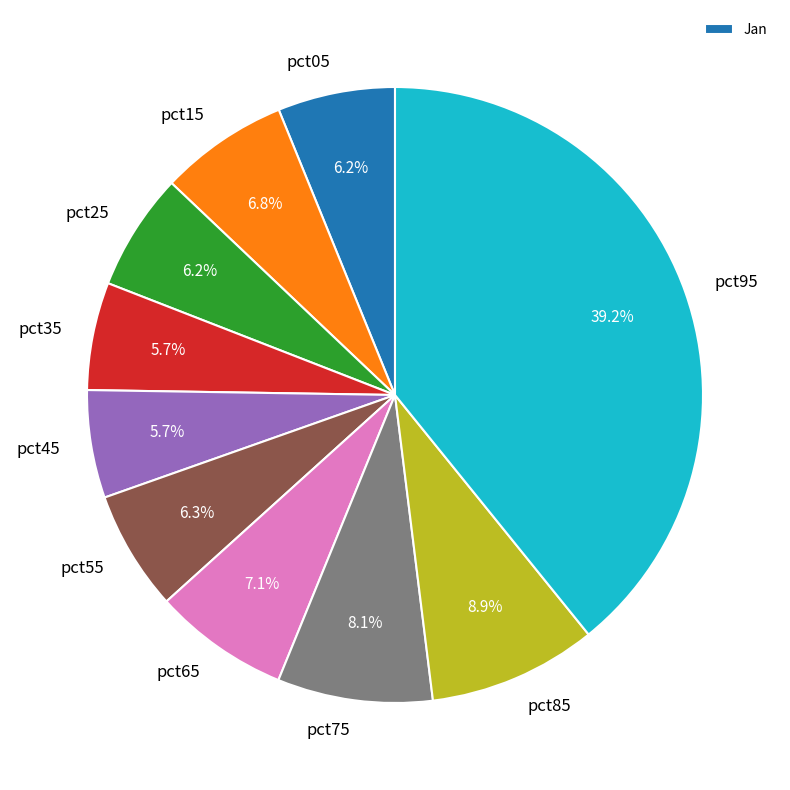

Does pct05 account for over 50% of the chart?

No